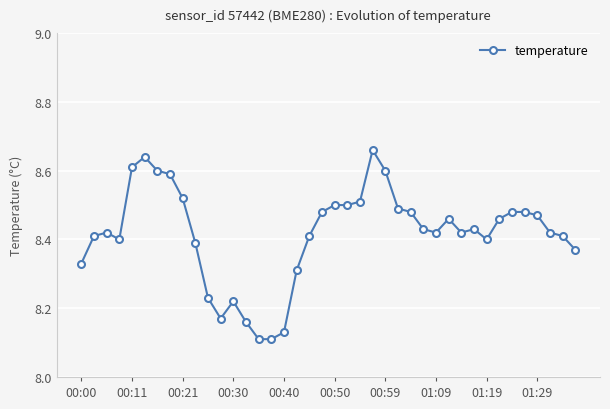

What is the sum of all values?

336.6